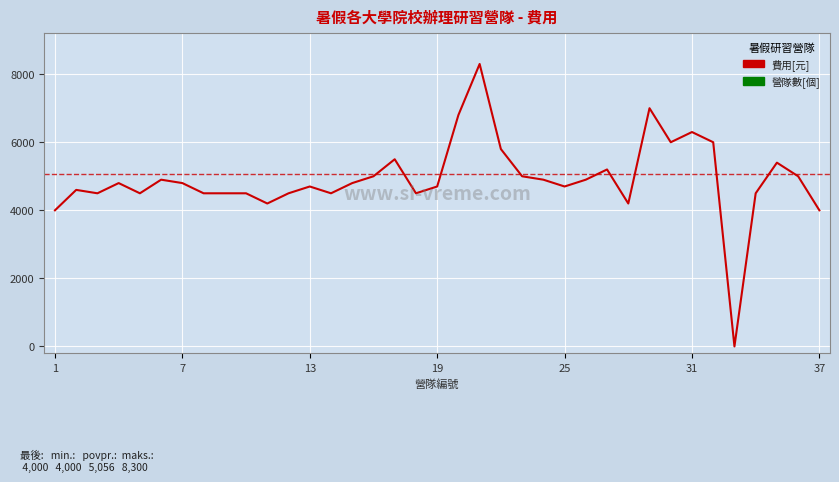

What is the difference between the maximum and minimum values?

8300